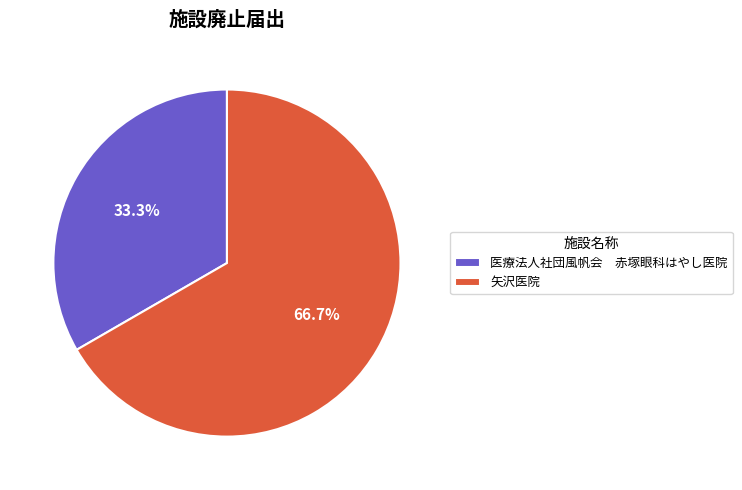

To the nearest percent, what portion does 矢沢医院 represent?

67%